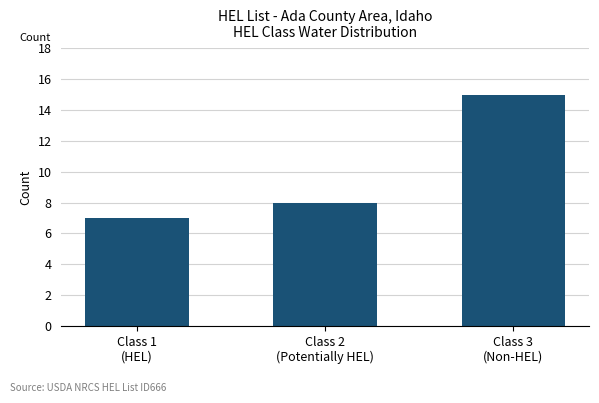

Where is the data nearest to the value 11?

Class 2
(Potentially HEL)